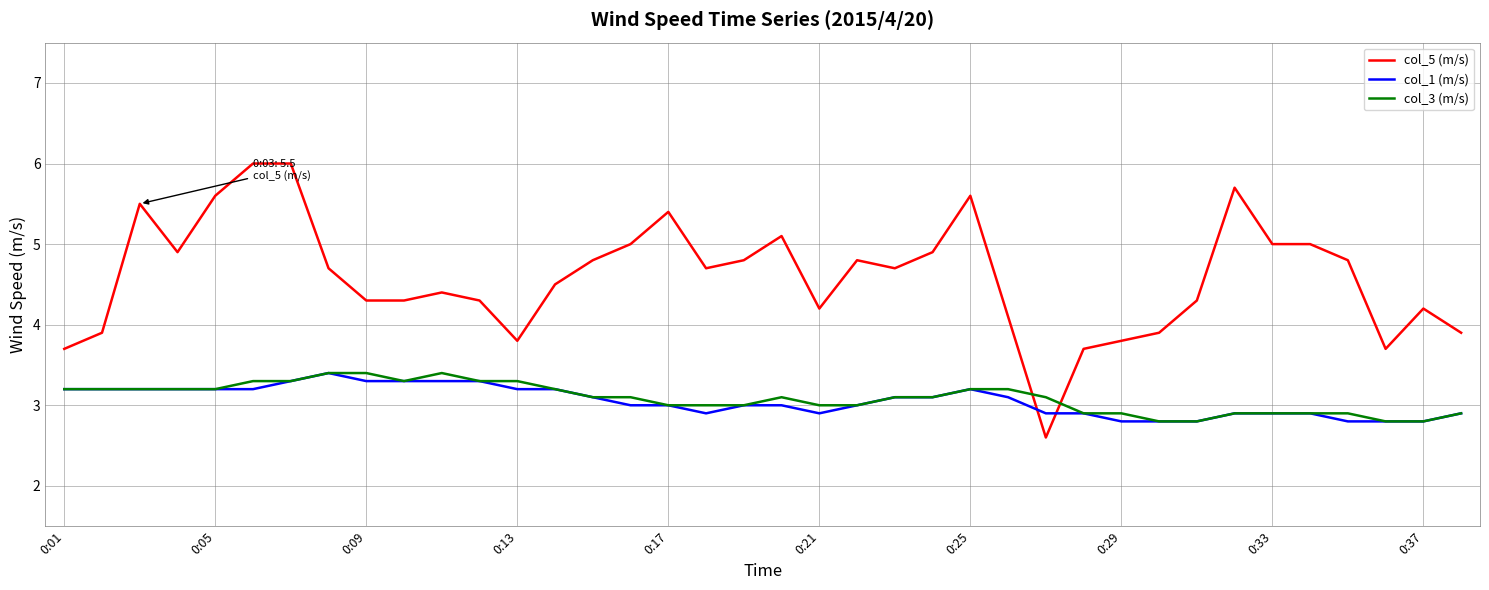

Which series has the largest total across all categories?

col_5 (m/s)